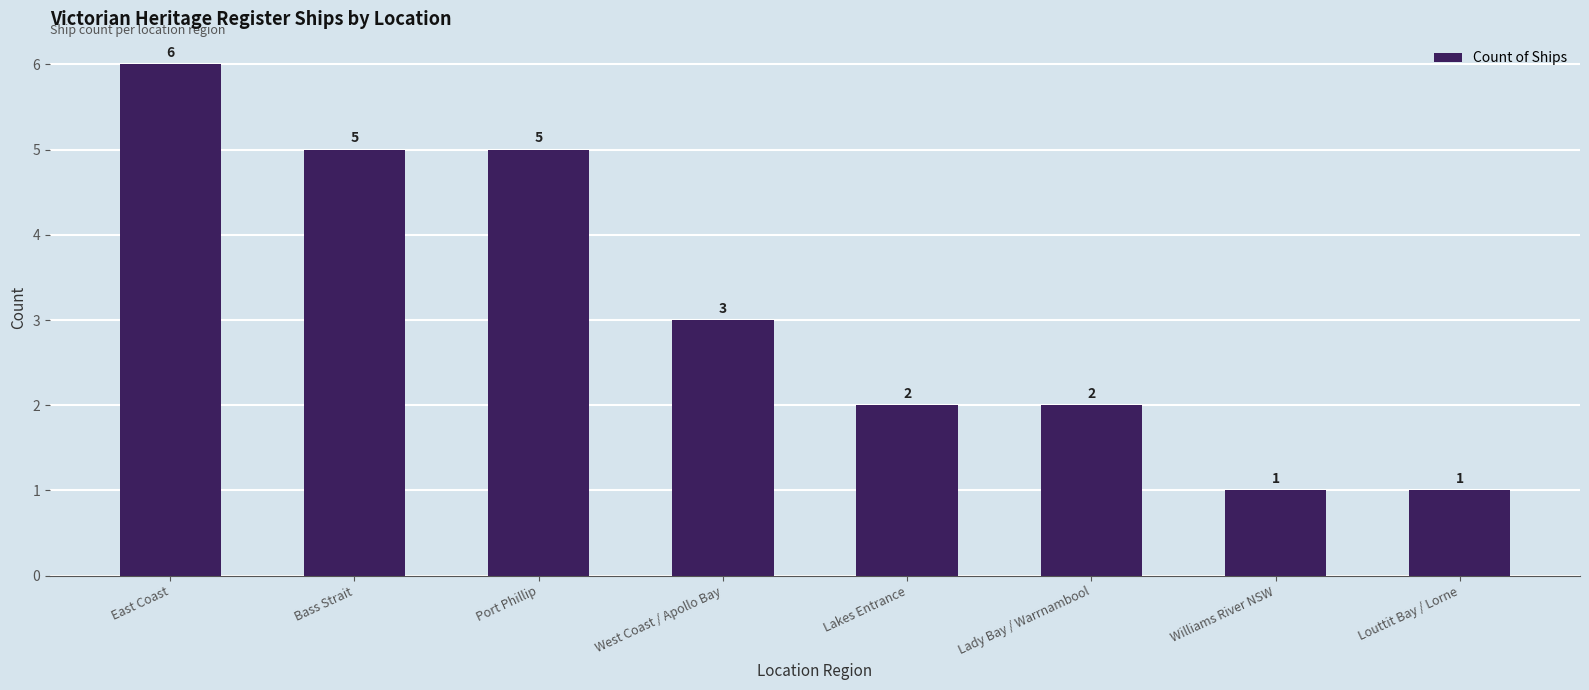

Count the number of categories in the chart.

8